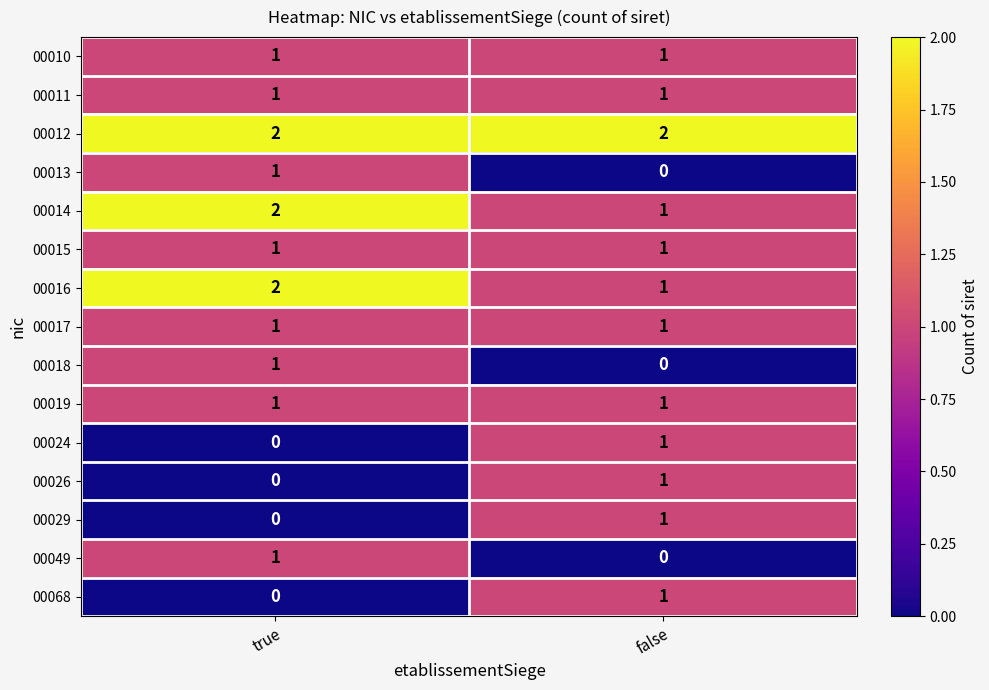

How many data points does each series have?

2